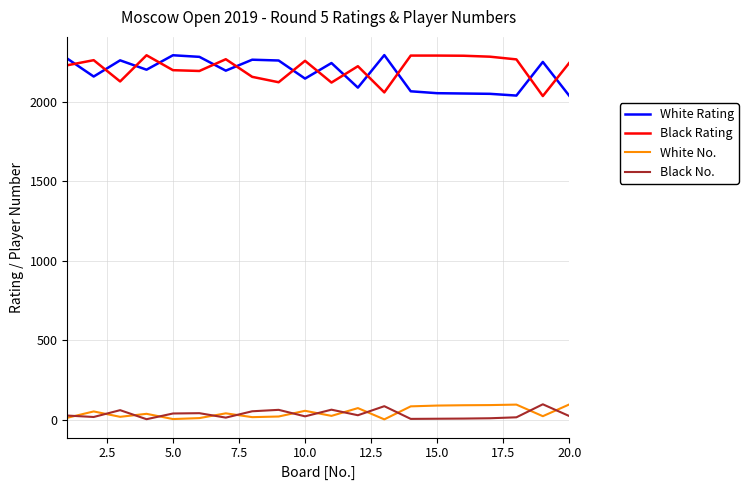

What is the maximum value shown in the chart?

2296